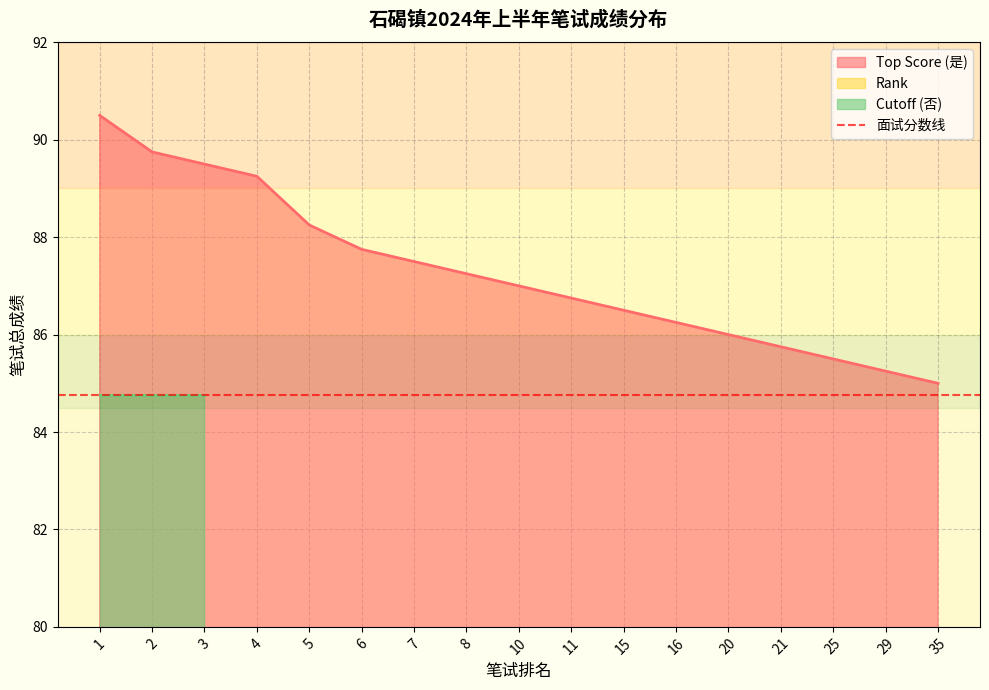

What is the smallest value displayed?

1.0